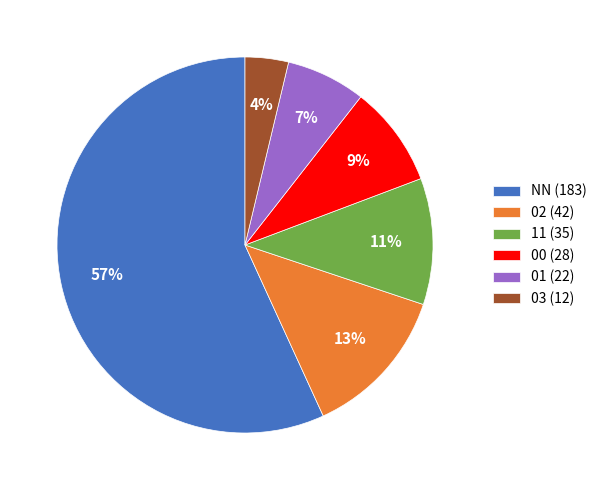

To the nearest percent, what portion does 02 represent?

13%